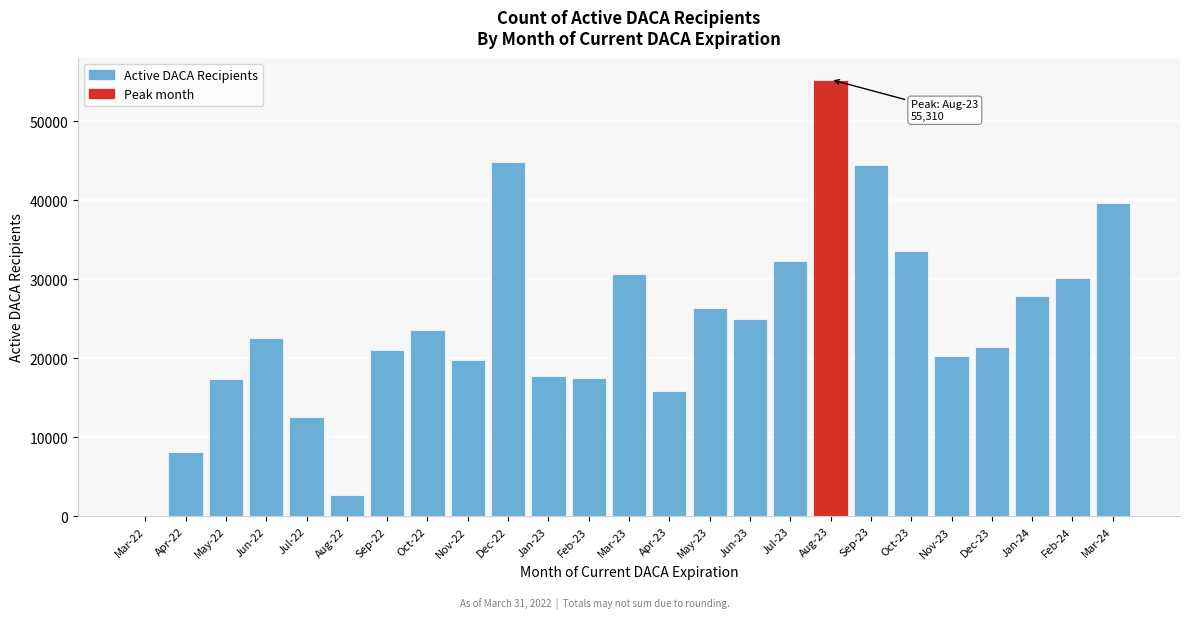

What is the maximum value shown in the chart?

55310